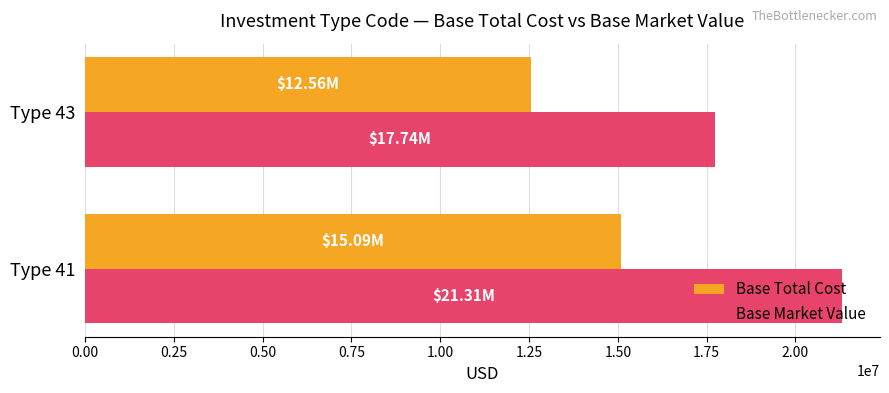

Which series has the largest range (max minus min)?

Base Market Value